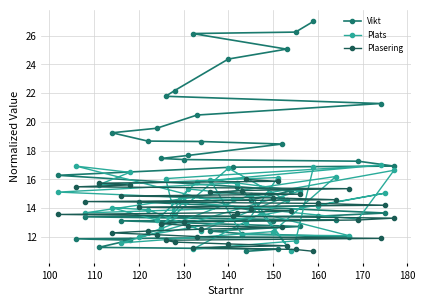

Reading left to right, what are all the values shown in this chart?

Vikt: 27.0	26.3	26.2	25.1	24.4	22.2	21.8	21.3	20.5	19.6	19.2	18.7	18.6	18.5	17.7	17.5	17.4	17.3	16.9	16.9	16.3	15.5	15.2	14.6	14.4	13.7	13.4	13.4	13.2	13.1	13.1	12.7	12.4	12.2	12.0	11.9	11.8	11.3	11.2	11.0
Plats: 16.9	11.7	11.1	14.5	16.8	13.5	16.1	17.0	15.8	13.2	14.0	13.9	12.4	14.7	15.3	12.6	14.5	13.2	16.6	14.6	15.1	15.8	11.0	14.9	12.0	15.0	14.2	13.7	16.2	12.4	11.6	15.2	16.0	12.2	12.1	16.9	16.5	15.6	16.1	13.0
Plasering: 11.0	11.1	11.3	11.4	11.5	11.6	11.8	11.9	12.0	12.2	12.3	12.4	12.5	12.7	12.8	12.9	13.1	13.2	13.3	13.4	13.6	13.7	13.8	13.9	14.1	14.2	14.3	14.5	14.6	14.7	14.8	15.0	15.1	15.2	15.4	15.5	15.6	15.7	15.9	16.0